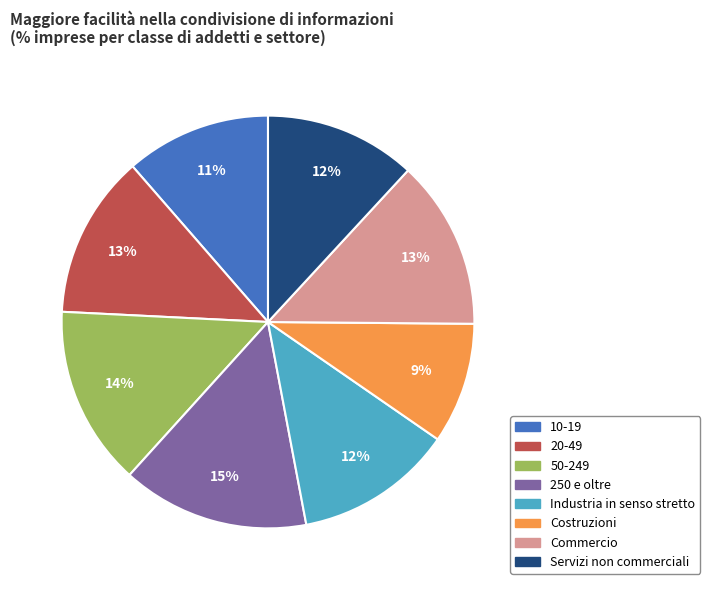

To the nearest percent, what portion does Industria in senso stretto represent?

12%